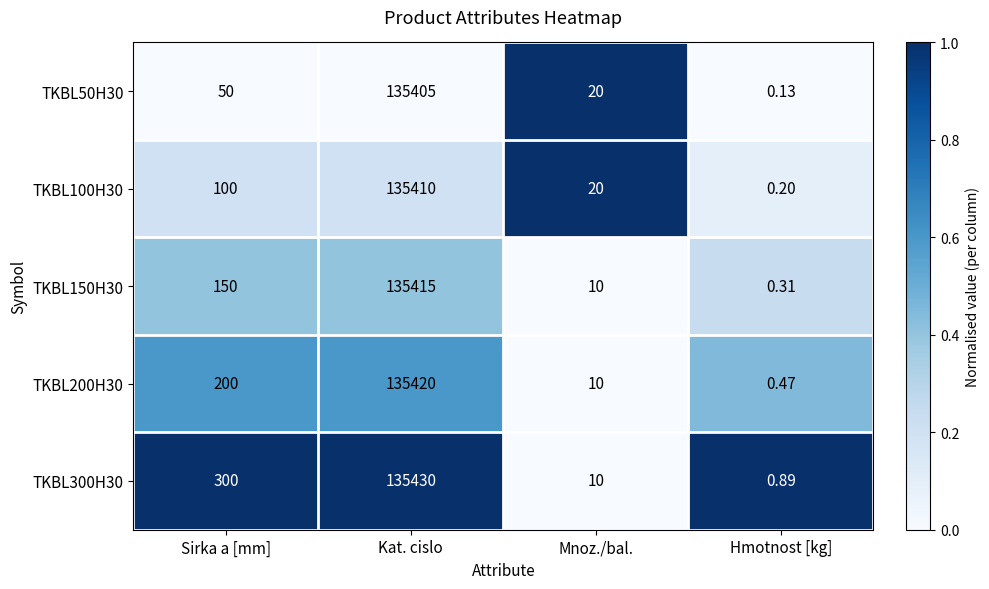

List the series in order of their peak value, highest first.

TKBL300H30, TKBL200H30, TKBL150H30, TKBL100H30, TKBL50H30